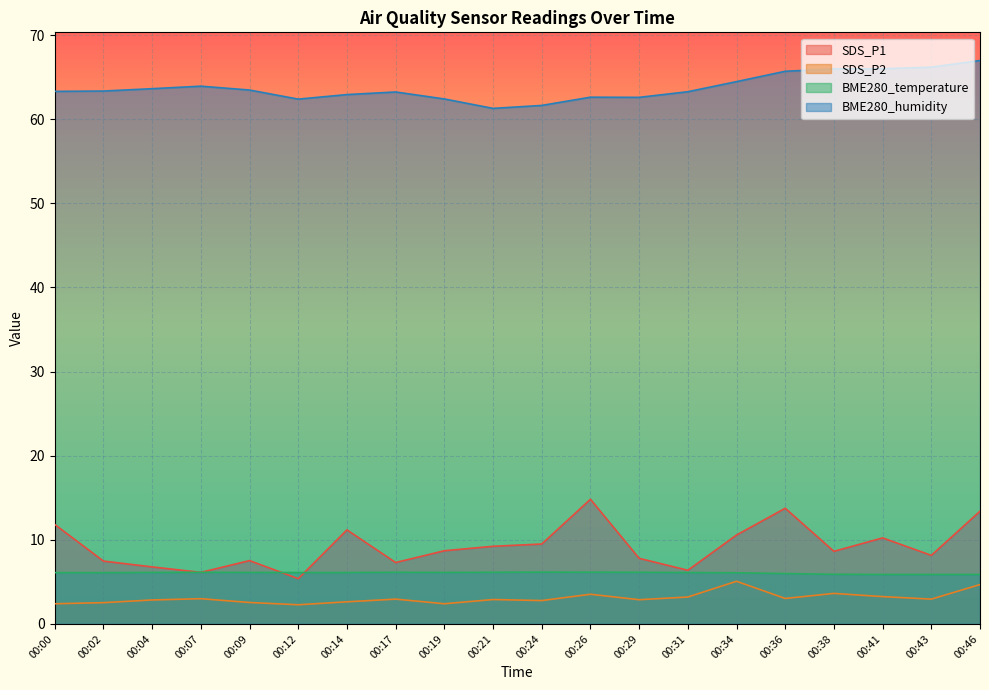

What is the maximum value shown in the chart?

67.0